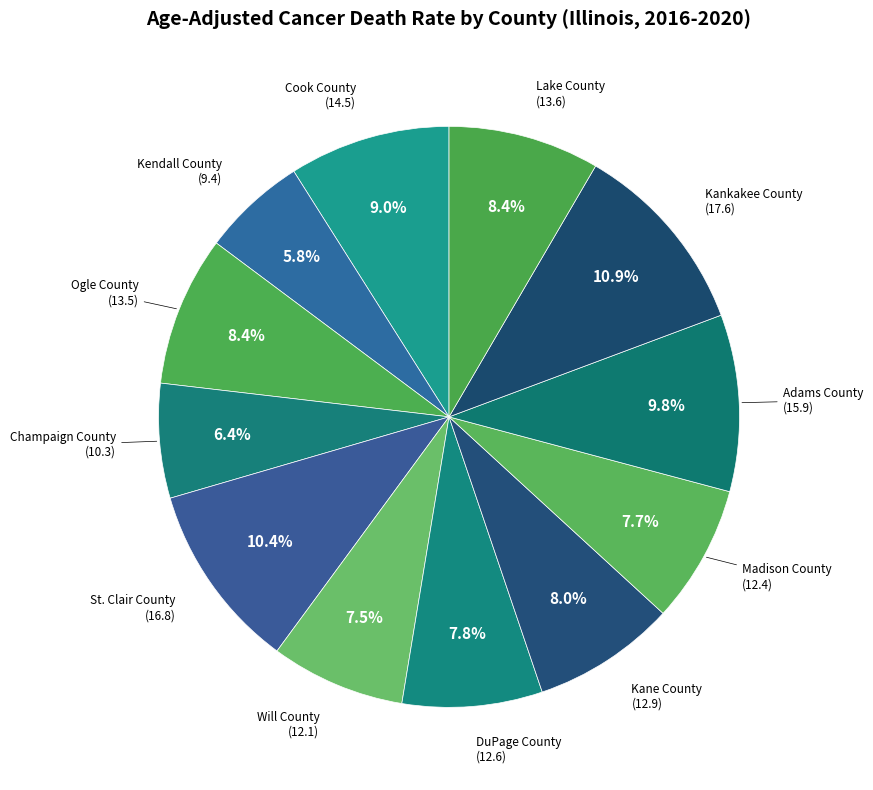

What is the ratio of the value at Cook County to the value at Lake County?

1.1